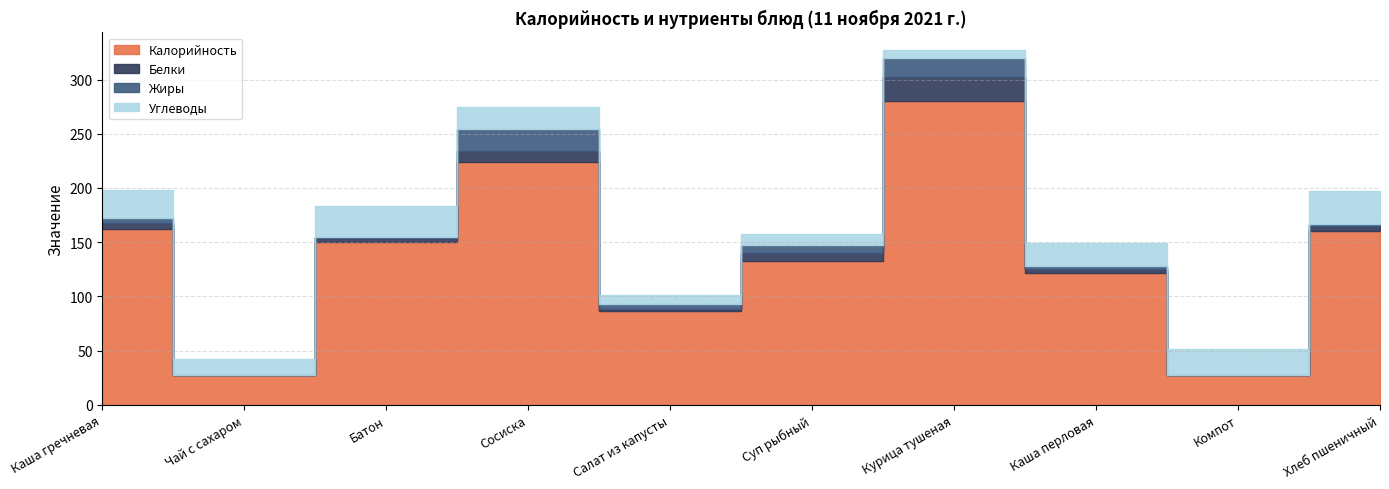

What is the difference between the highest and lowest values at Каша перловая?

119